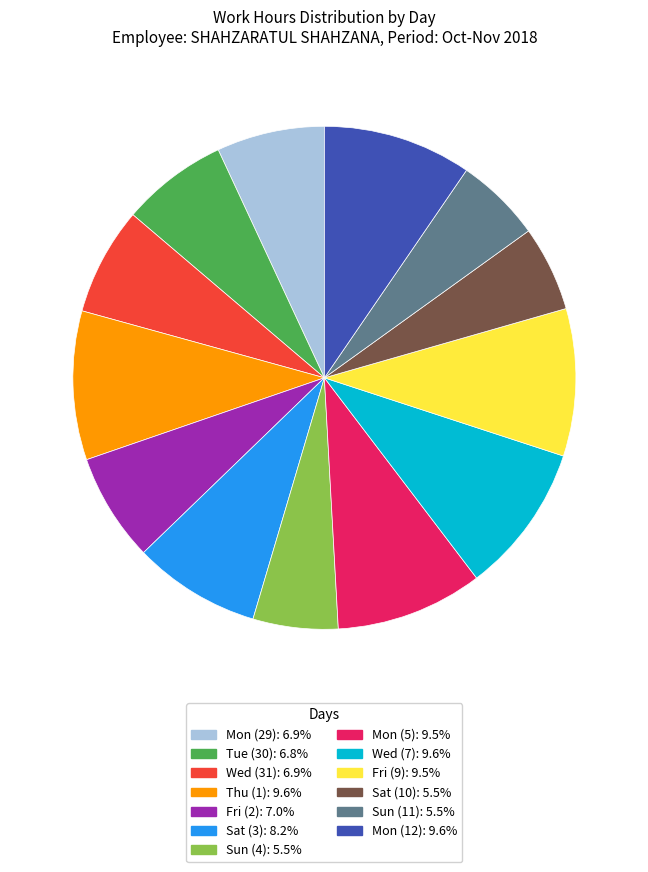

Count the number of slices in the pie.

13